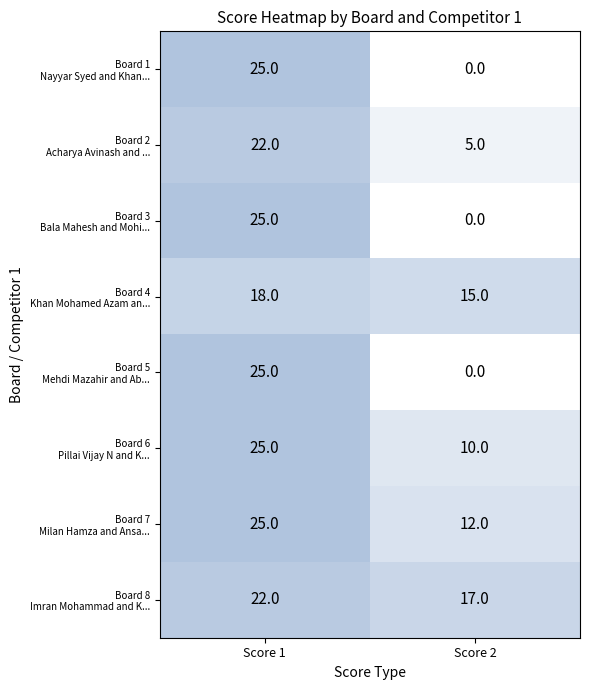

What is the spread (max minus min) of values at Score 1?

7